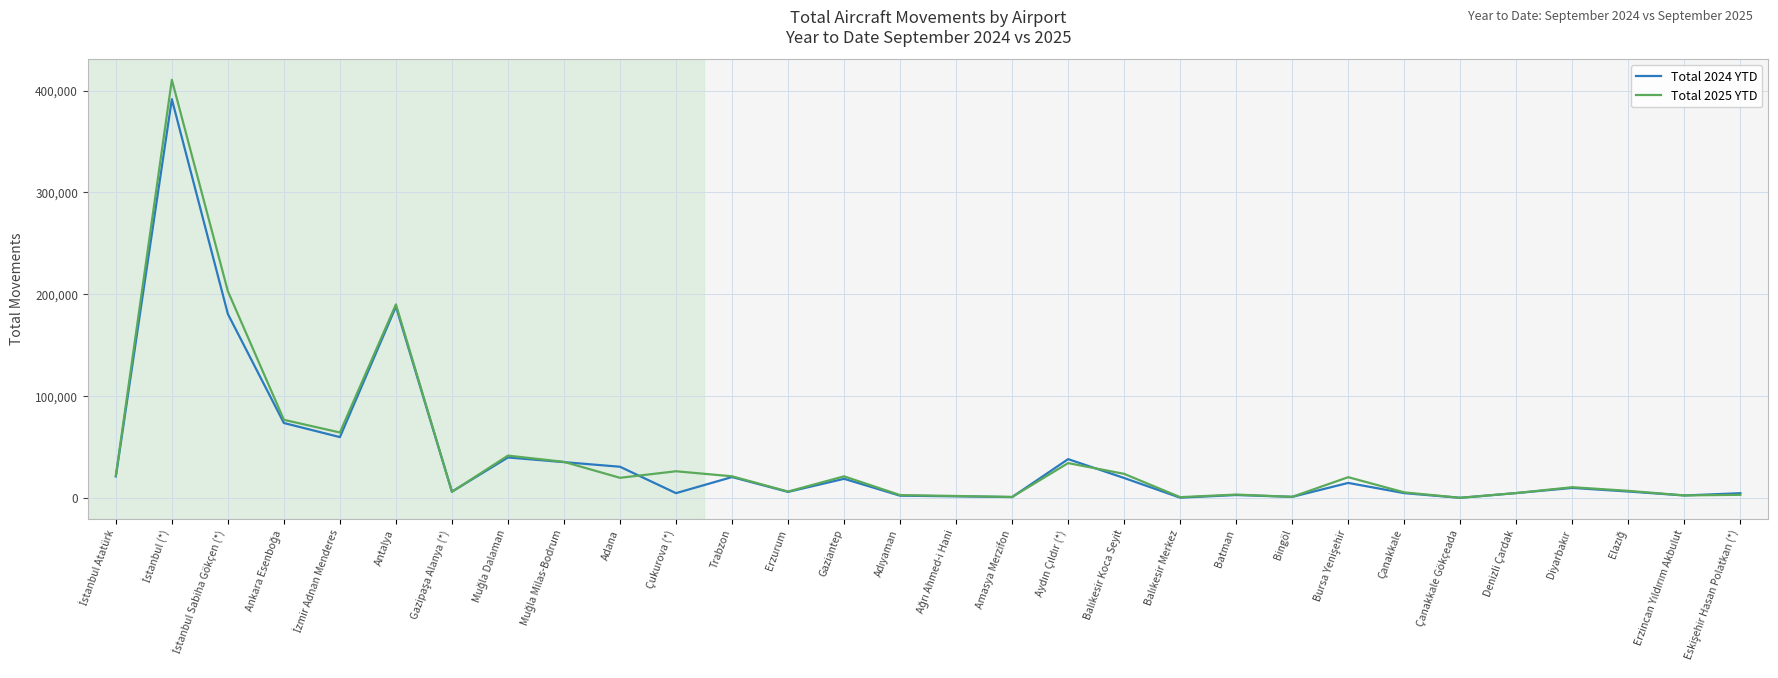

The Total 2024 YTD series shows 30591 at Adana. True or false?

True